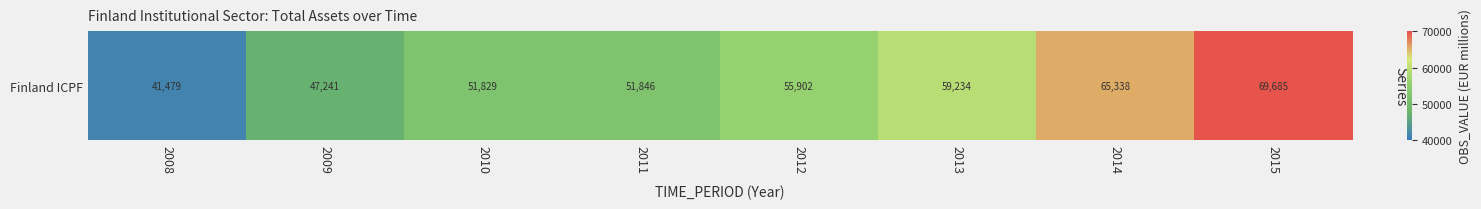

What is the difference between the maximum and minimum values?

28206